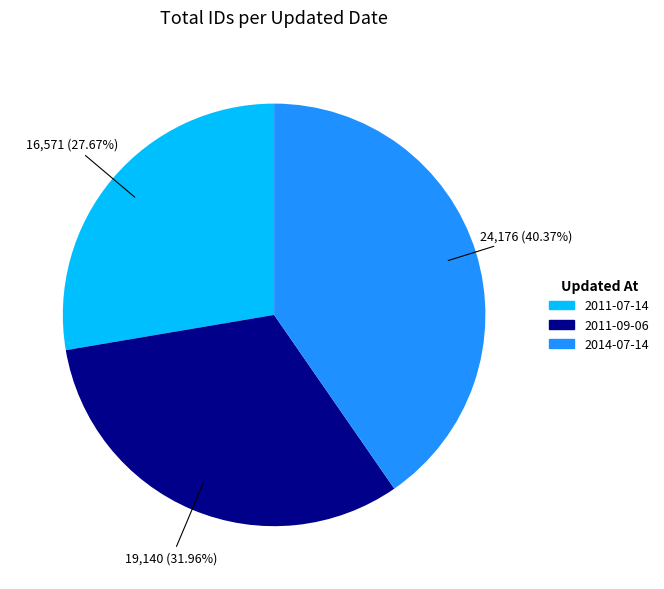

Which category has the smallest portion of the pie?

2011-07-14